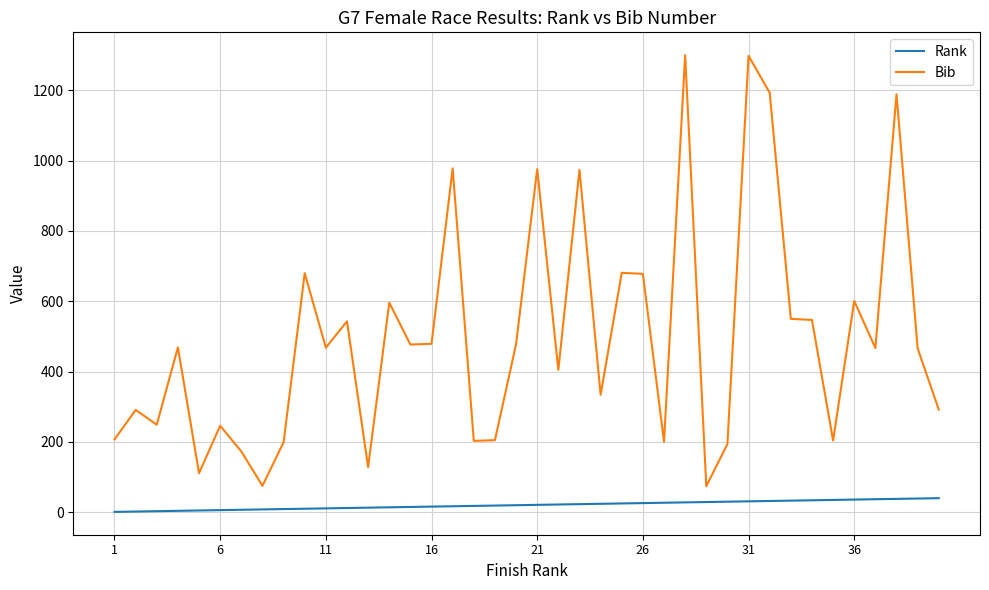

List the series in order of their peak value, highest first.

Bib, Rank